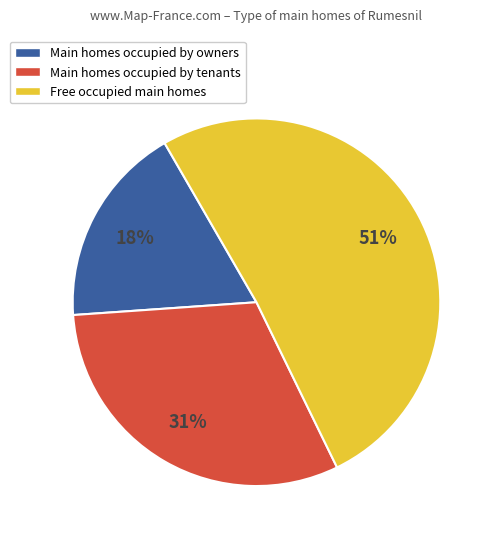

What percentage is the Main homes occupied by tenants slice, to the nearest percent?

31%